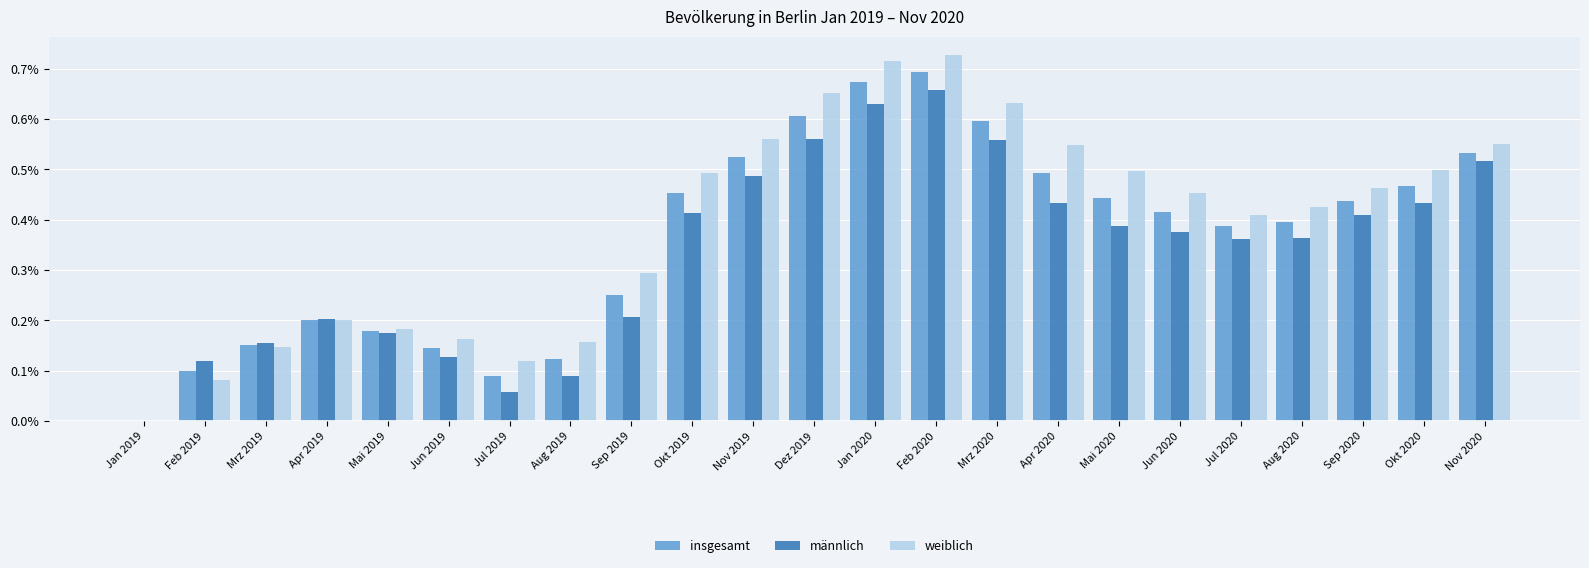

Is it true that weiblich equals 0.8 at Nov 2020?

False